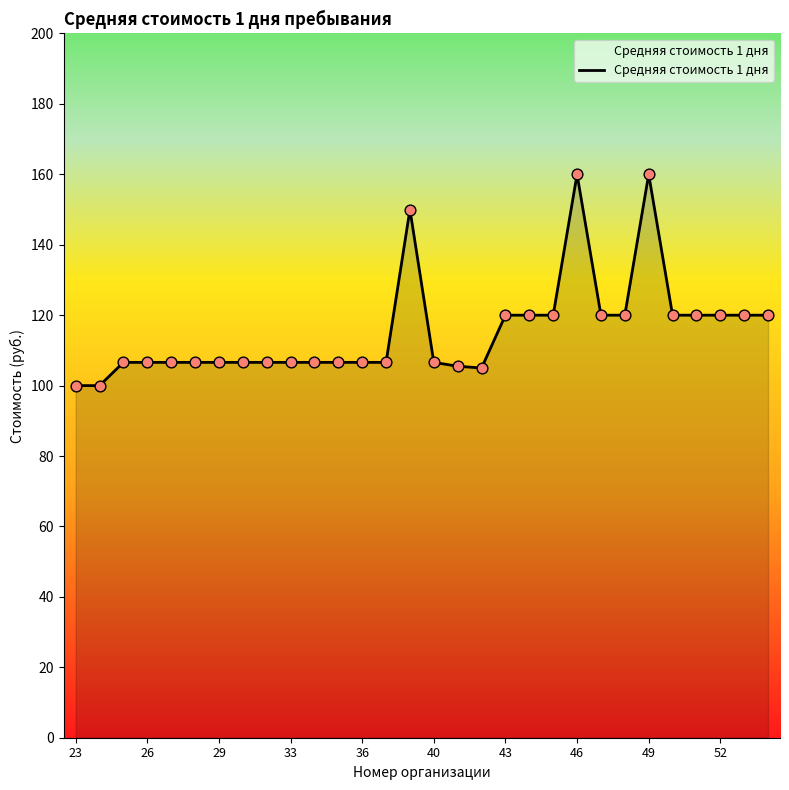

What is the difference between the maximum and minimum values?

60.0